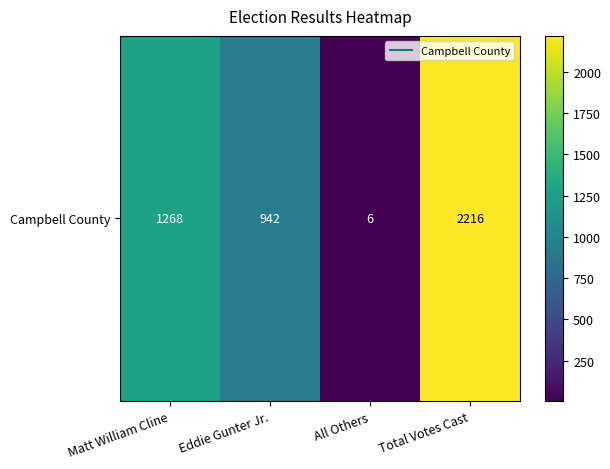

Rank the categories by value from lowest to highest.

All Others, Eddie Gunter Jr., Matt William Cline, Total Votes Cast